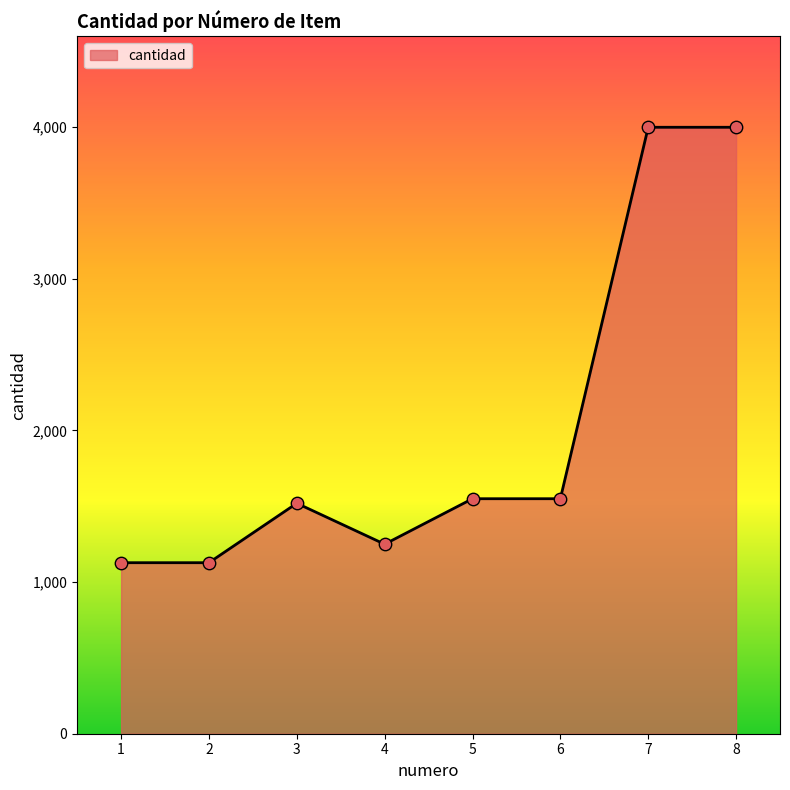

What is the change in value from 3 to 5?

+30